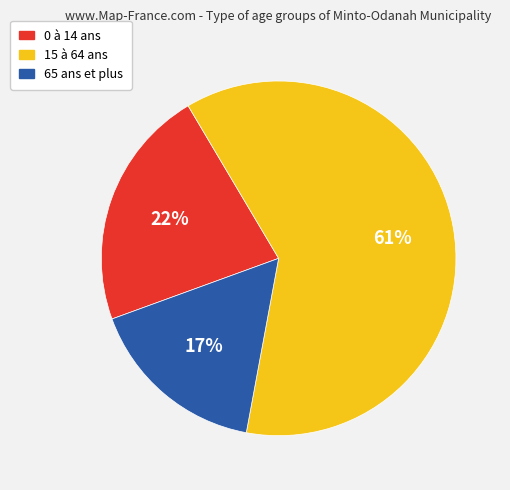

Is 65 ans et plus the majority of the pie?

No